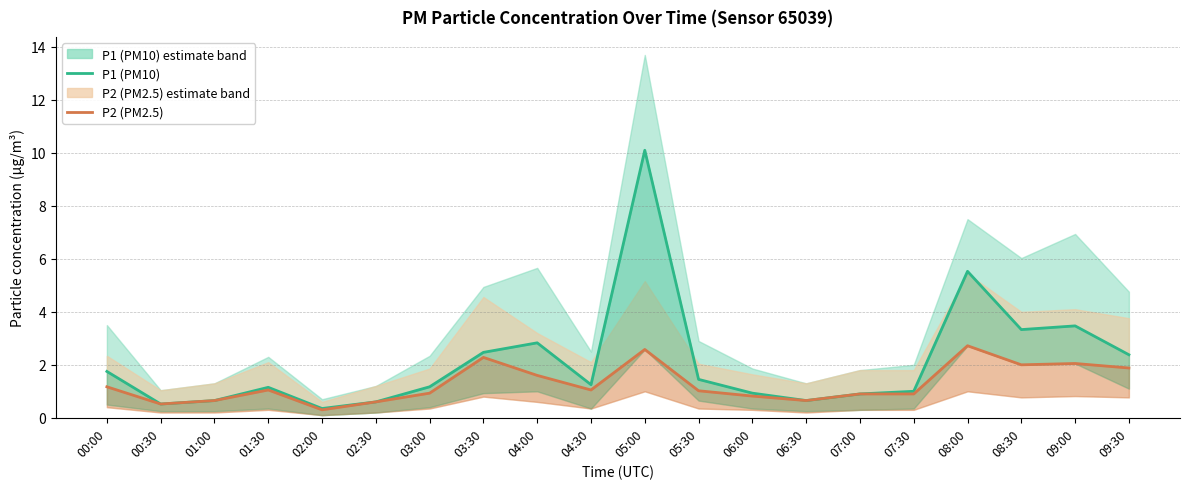

What is the sum of the P1 (PM10) values at 05:30 and 03:00?

2.6